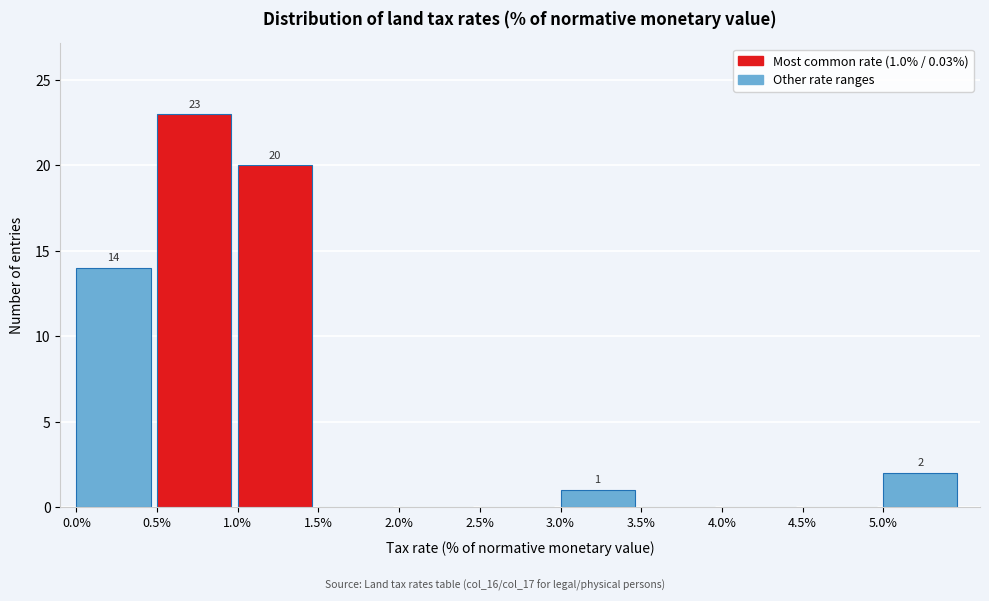

Which range on the x-axis has the tallest bar?

0.5 to 1.0